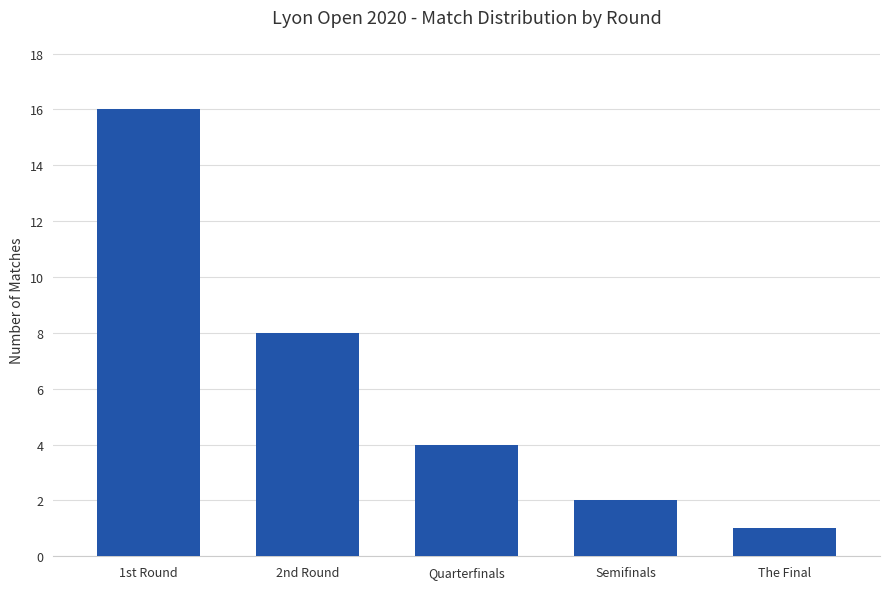

Are the bars grouped side by side (vs. stacked)?

No